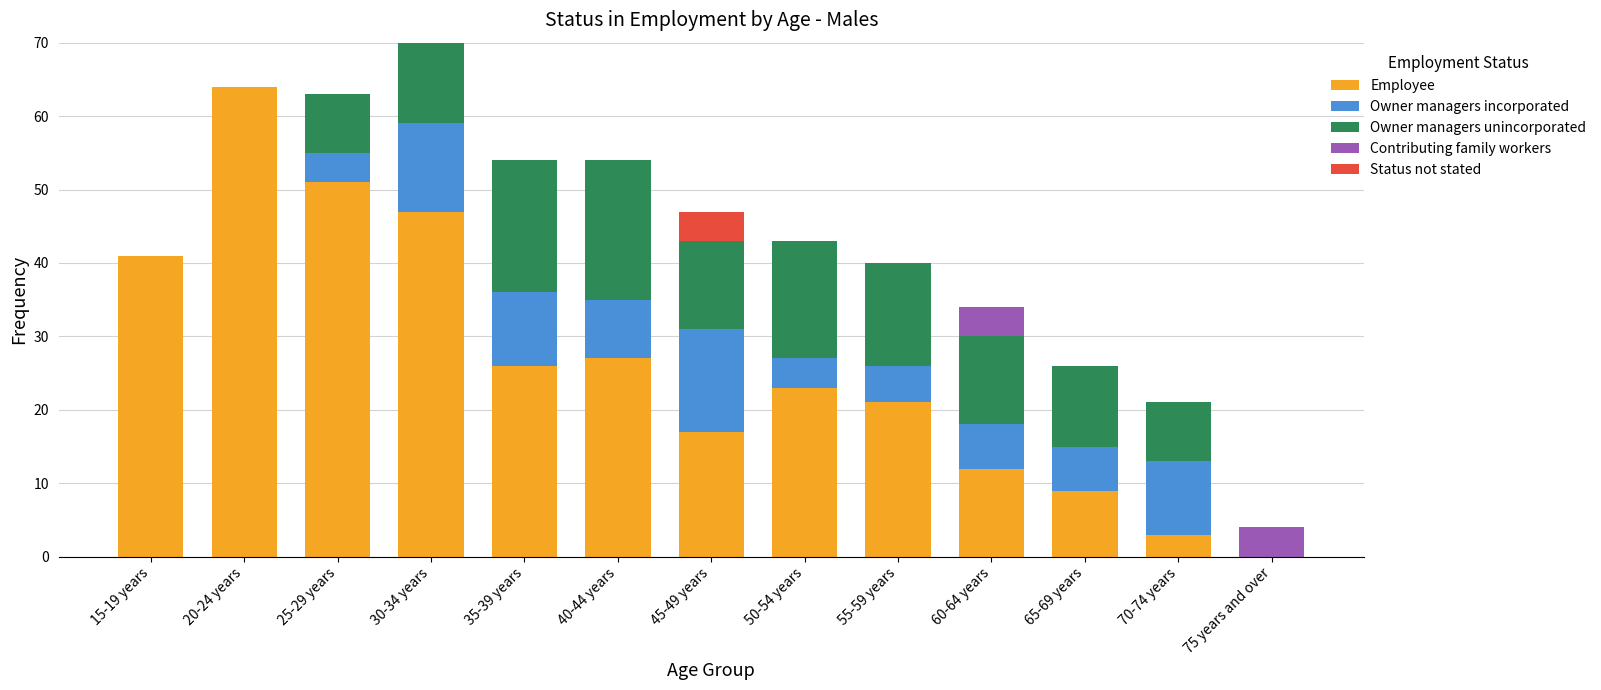

What is the maximum value for Employee?

64